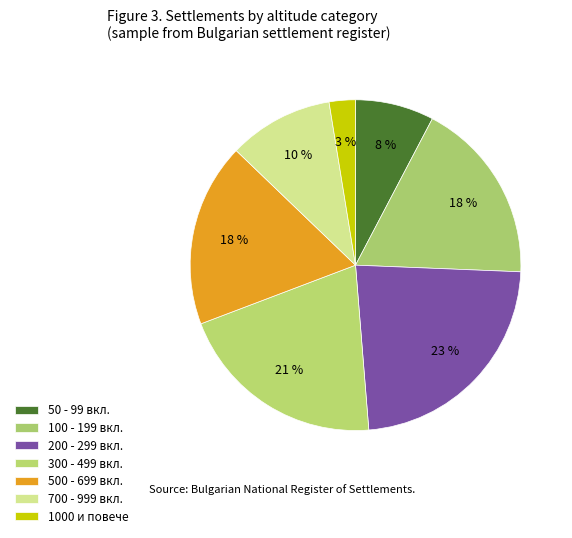

How many slices are in this pie chart?

7